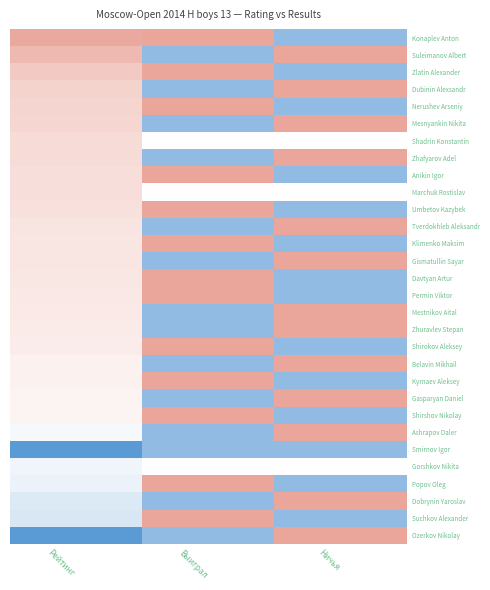

At how many categories does at least one series exceed 0?

3